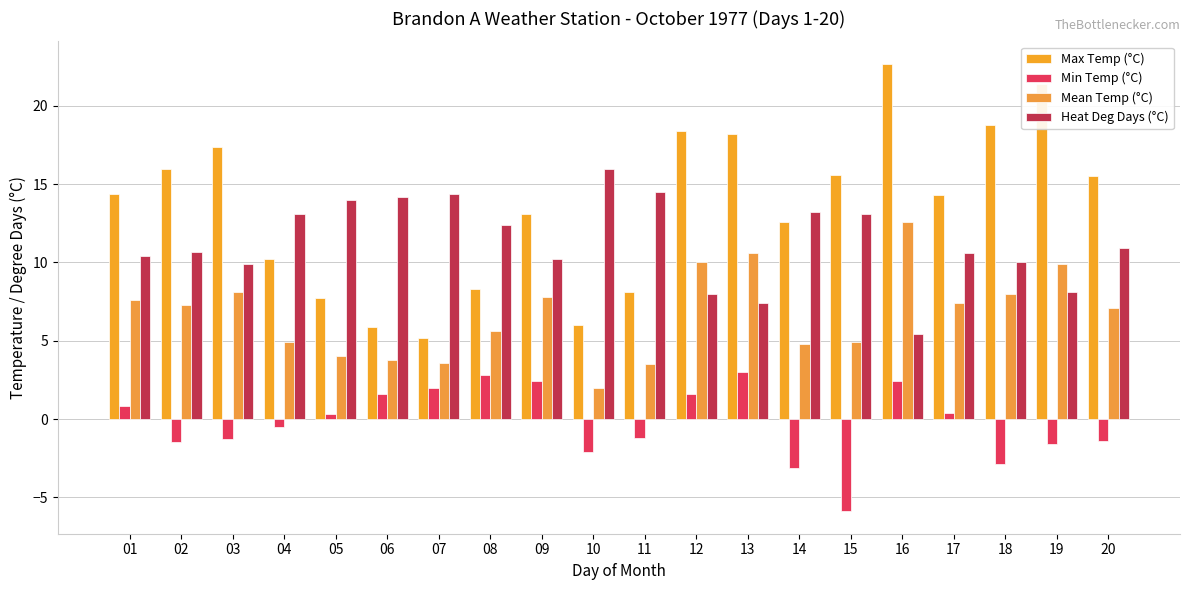

Reading right to left, list all the values displayed in this chart.

Max Temp (°C): 15.5	21.4	18.8	14.3	22.7	15.6	12.6	18.2	18.4	8.1	6.0	13.1	8.3	5.2	5.9	7.7	10.2	17.4	16.0	14.4
Min Temp (°C): -1.4	-1.6	-2.9	0.4	2.4	-5.9	-3.1	3.0	1.6	-1.2	-2.1	2.4	2.8	2.0	1.6	0.3	-0.5	-1.3	-1.5	0.8
Mean Temp (°C): 7.1	9.9	8.0	7.4	12.6	4.9	4.8	10.6	10.0	3.5	2.0	7.8	5.6	3.6	3.8	4.0	4.9	8.1	7.3	7.6
Heat Deg Days (°C): 10.9	8.1	10.0	10.6	5.4	13.1	13.2	7.4	8.0	14.5	16.0	10.2	12.4	14.4	14.2	14.0	13.1	9.9	10.7	10.4